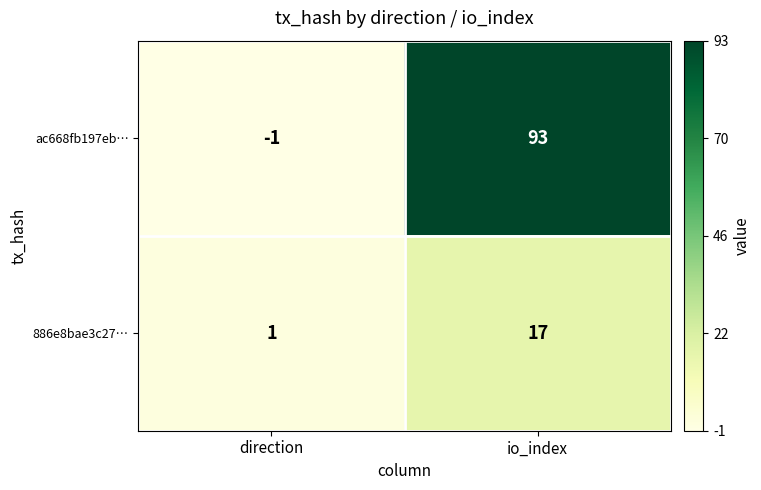

Reading left to right, extract all data points from this chart.

ac668fb197eb…: direction=-1	io_index=93
886e8bae3c27…: direction=1	io_index=17